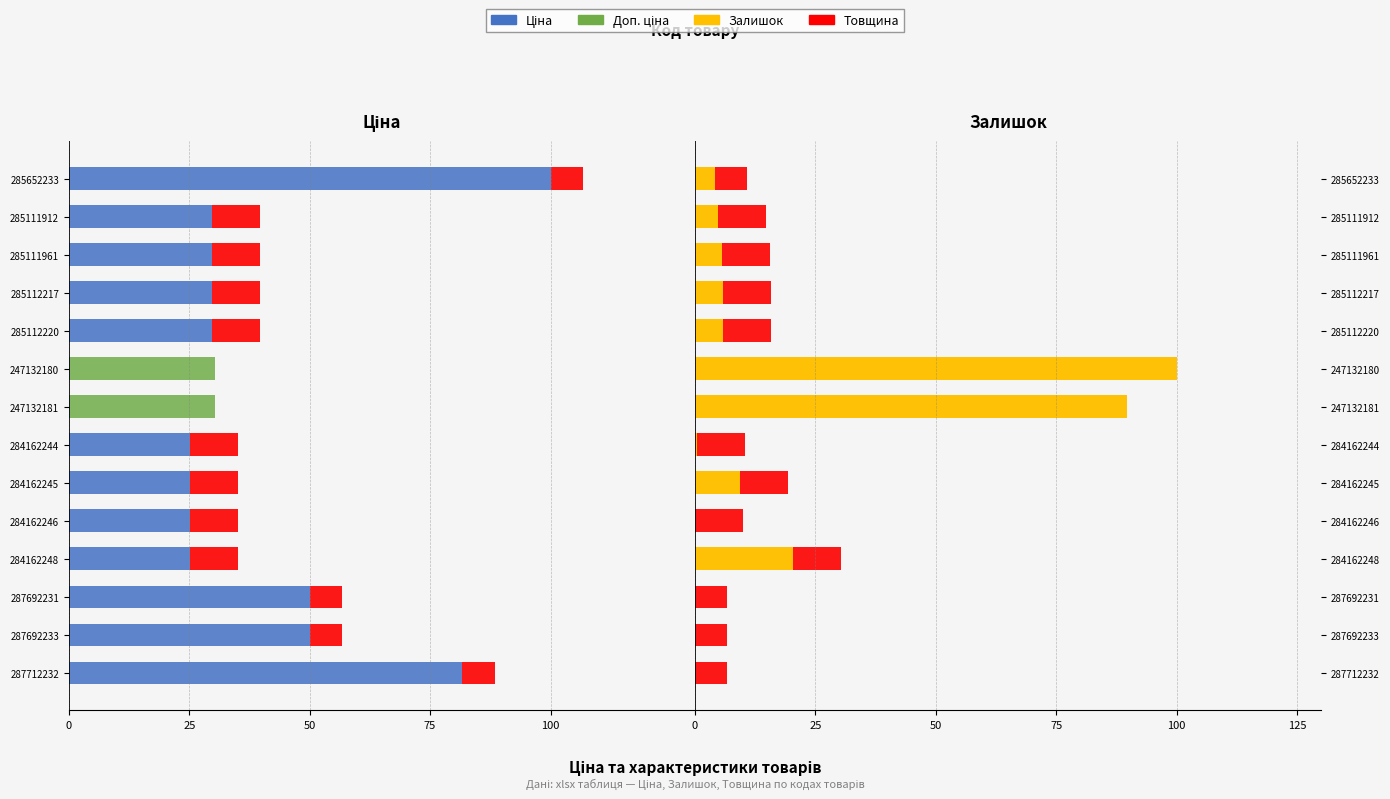

What position from the left is 285112217?

11